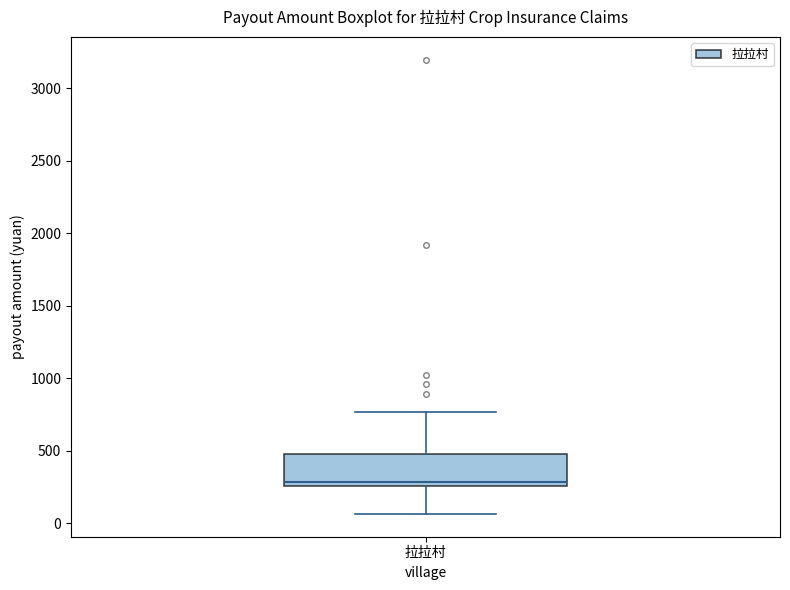

Read this box plot against the y-axis: the position of the median line, the range covered by the box, and the ends of both whiskers. The values are not printed on the chart, so give them approximately, as read against the axis.

median 300, box 250 to 500, whiskers 50 to 750